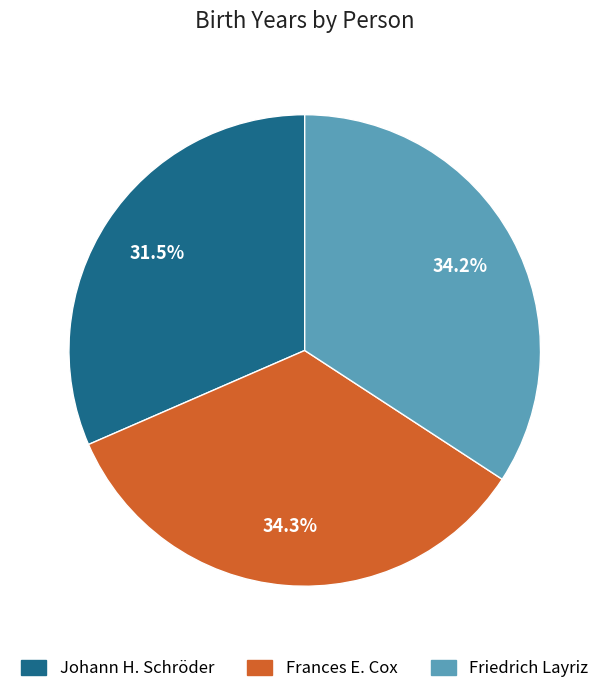

Count the number of slices in the pie.

3